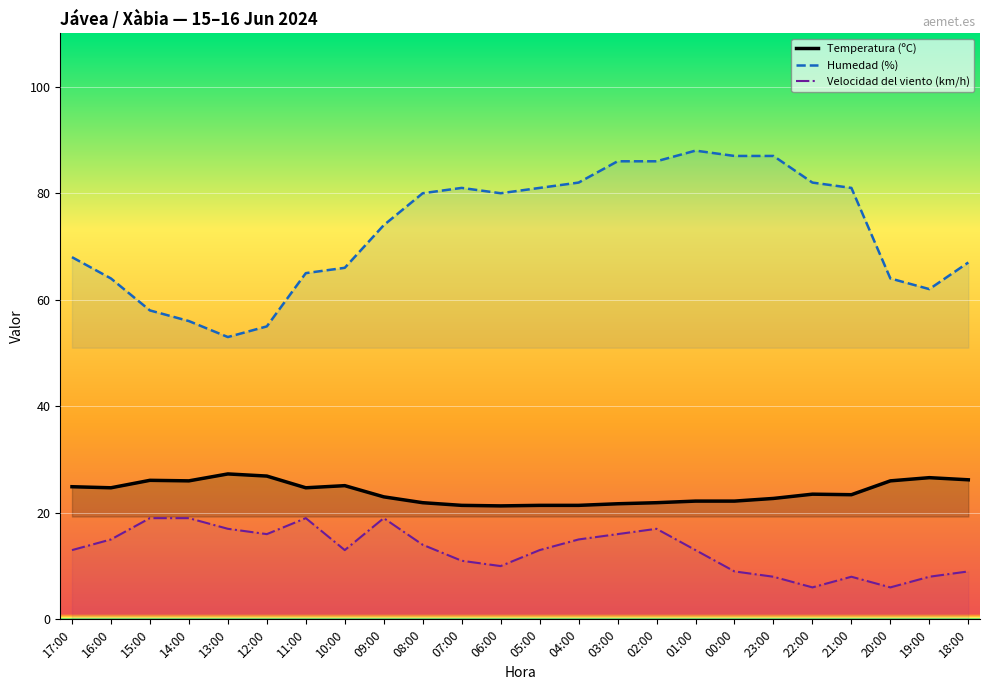

Where is Humedad (%) nearest to the value 70?

17:00